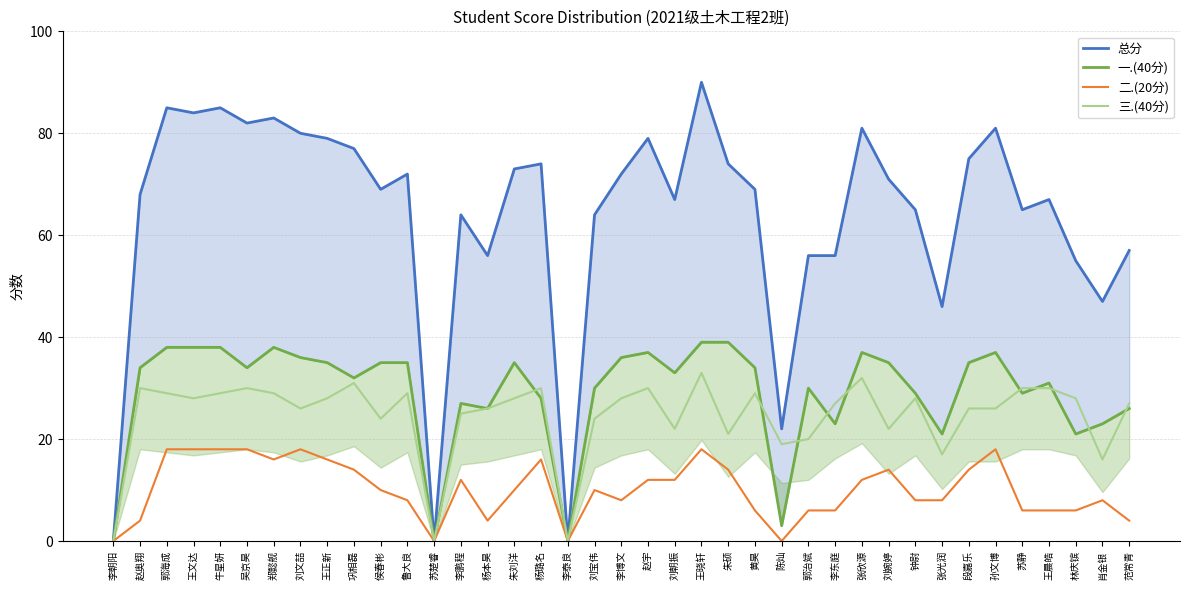

What position from the right is 张光润?

8